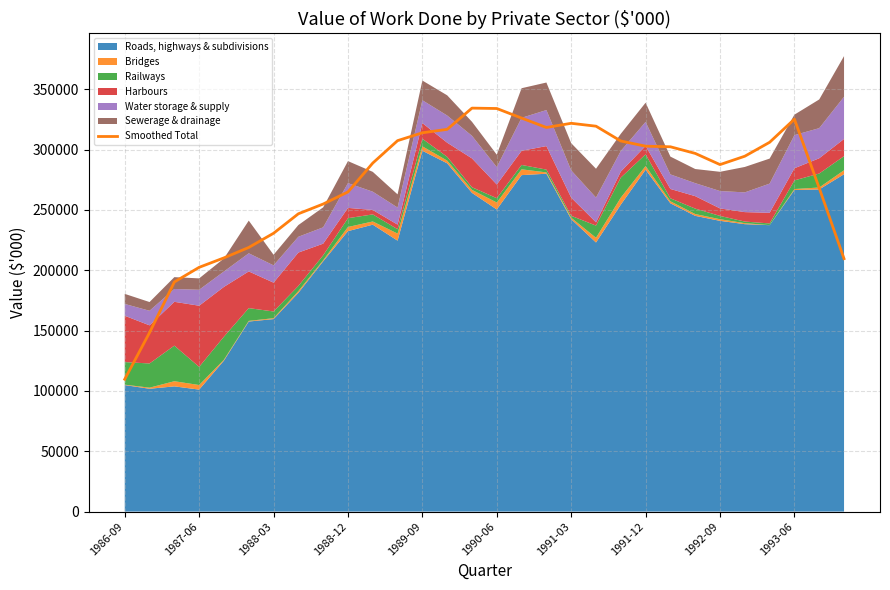

True or false: the data shows 307384.2 at 11.

True